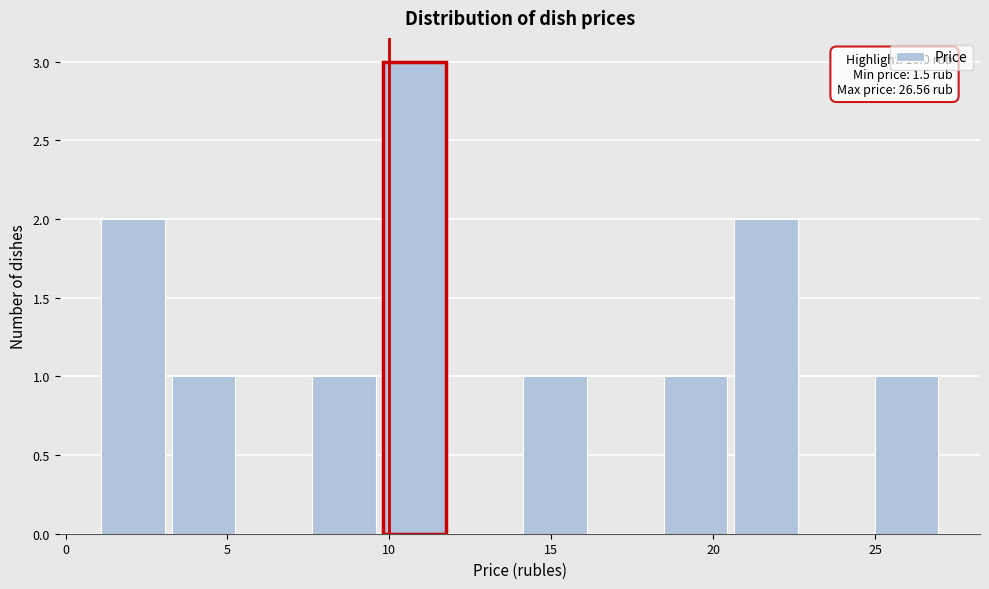

Over which range of the x-axis is the bar tallest?

9.5 to 12.0